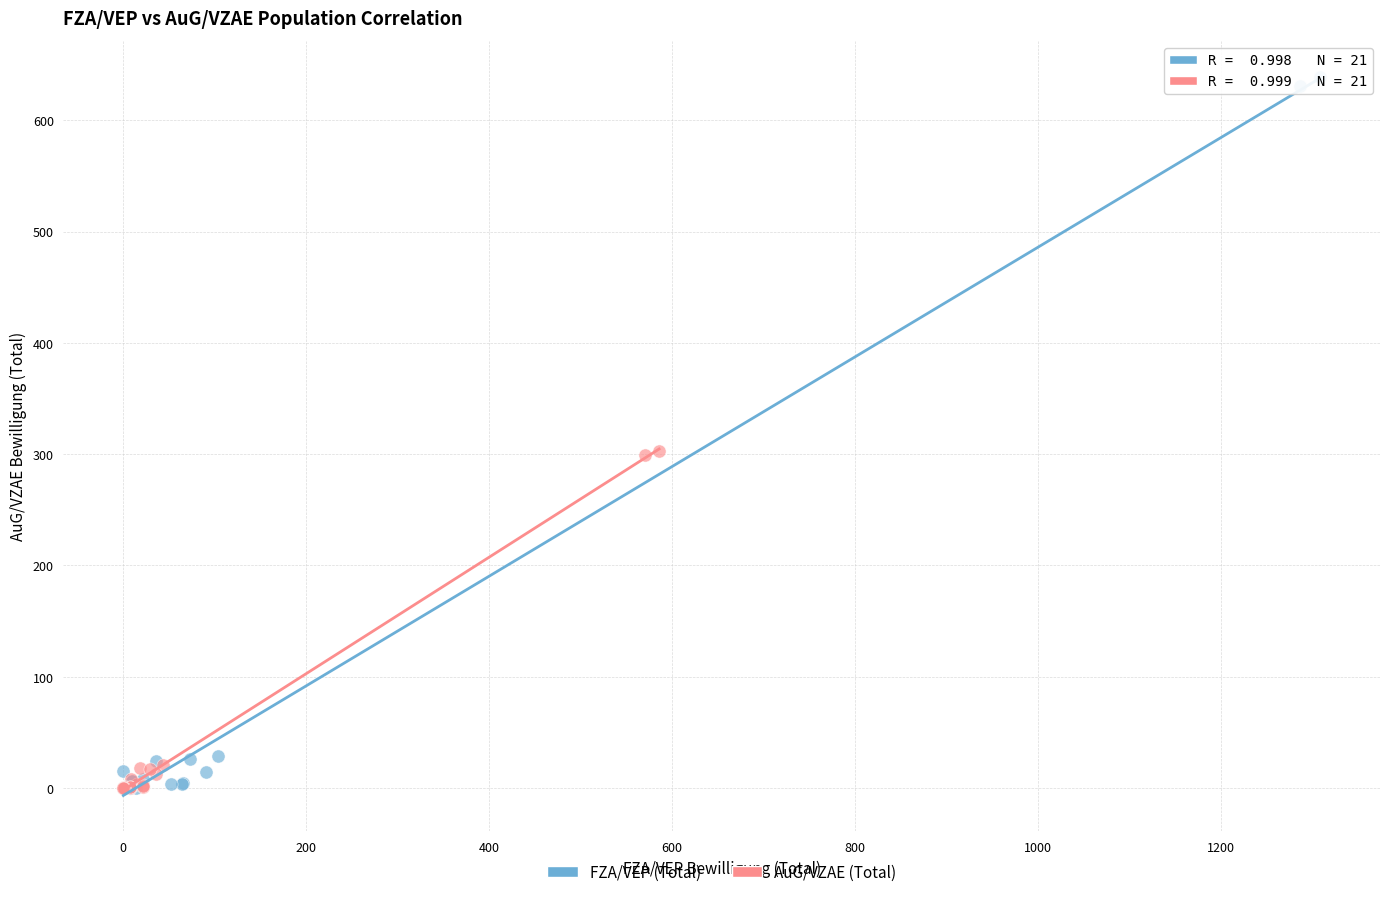

Which series reaches the maximum Y coordinate?

FZA/VEP (Total)